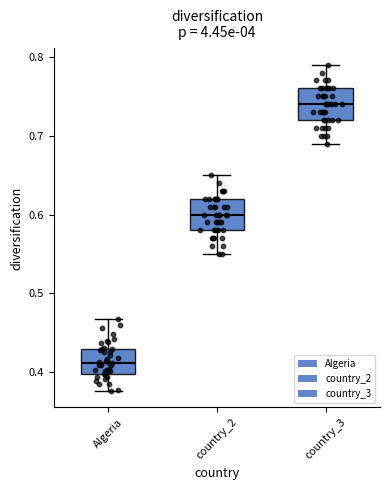

Reading left to right, transcribe this box plot: for each box, give where its median line is, the range the box spans, and where its two whiskers end, as read against the y-axis. The values are not printed on the chart, so give them approximately, as read against the axis.

Algeria: median 0.41, box 0.40 to 0.43, whiskers 0.38 to 0.47
country_2: median 0.60, box 0.58 to 0.62, whiskers 0.55 to 0.65
country_3: median 0.74, box 0.72 to 0.76, whiskers 0.69 to 0.79